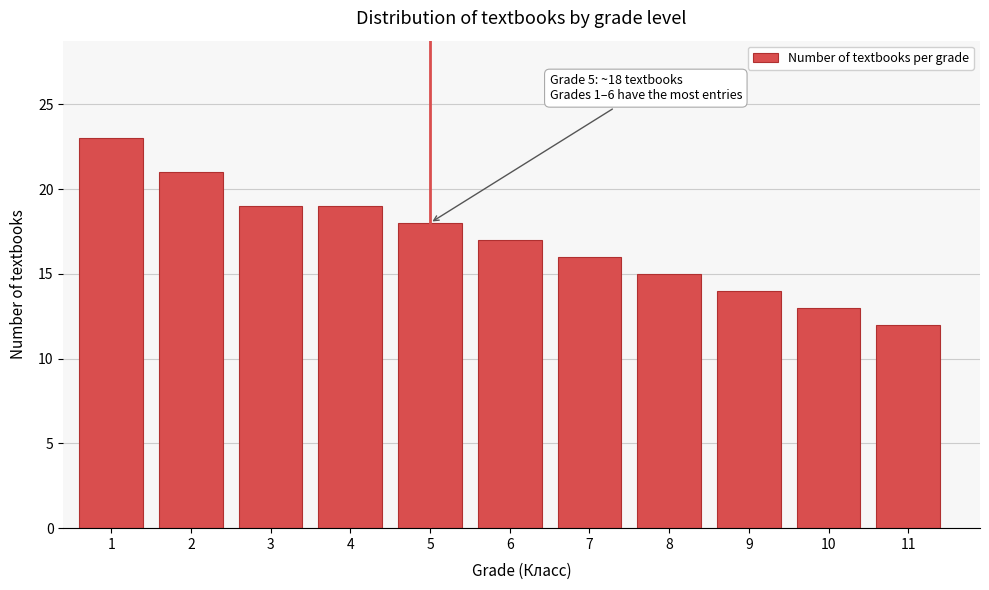

Reading left to right, extract all data points from this chart.

1=23	2=21	3=19	4=19	5=18	6=17	7=16	8=15	9=14	10=13	11=12